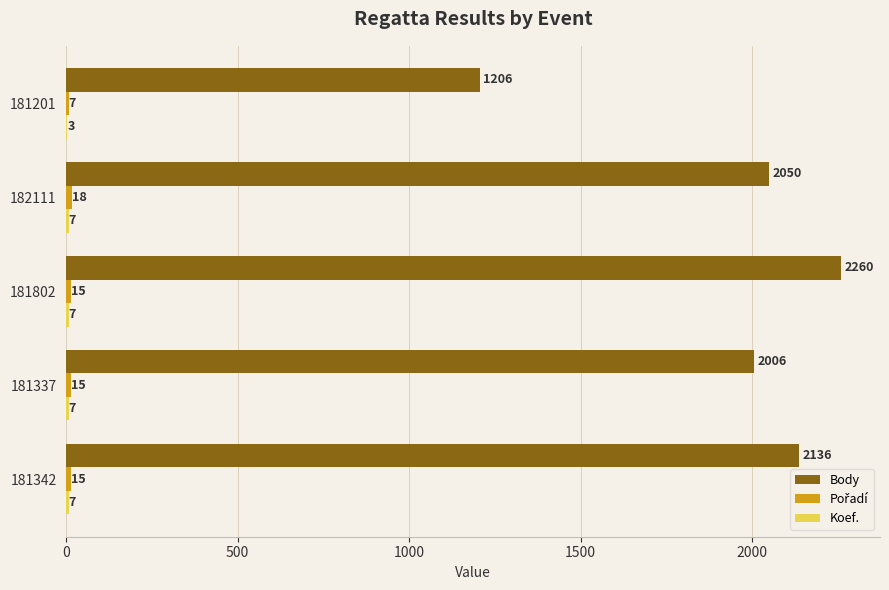

What value does the Body series have at 182111, to the nearest 50?

2050